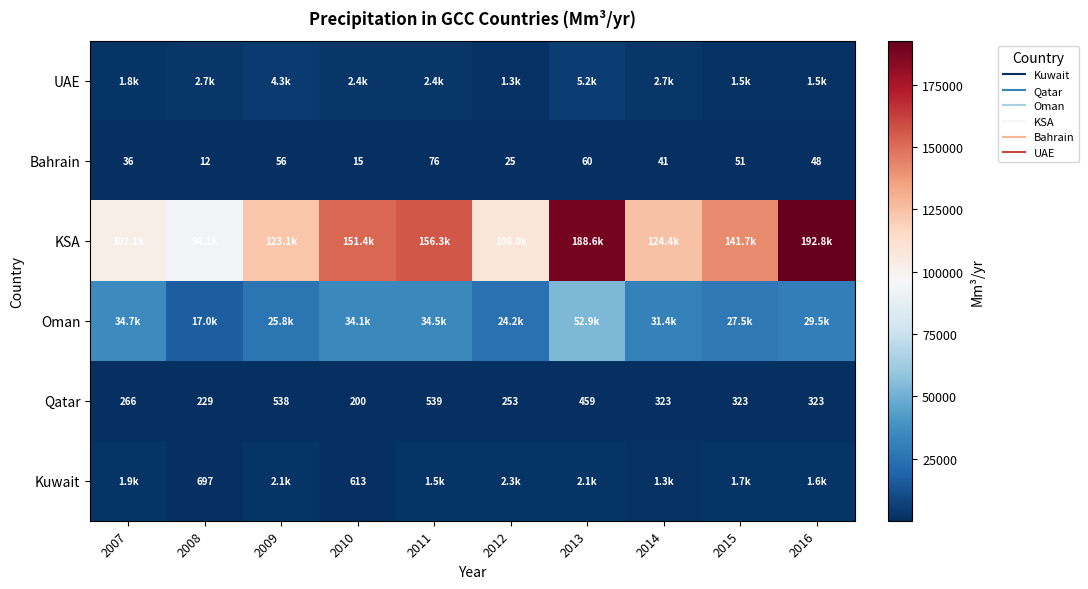

At which label does KSA reach its minimum?

2008